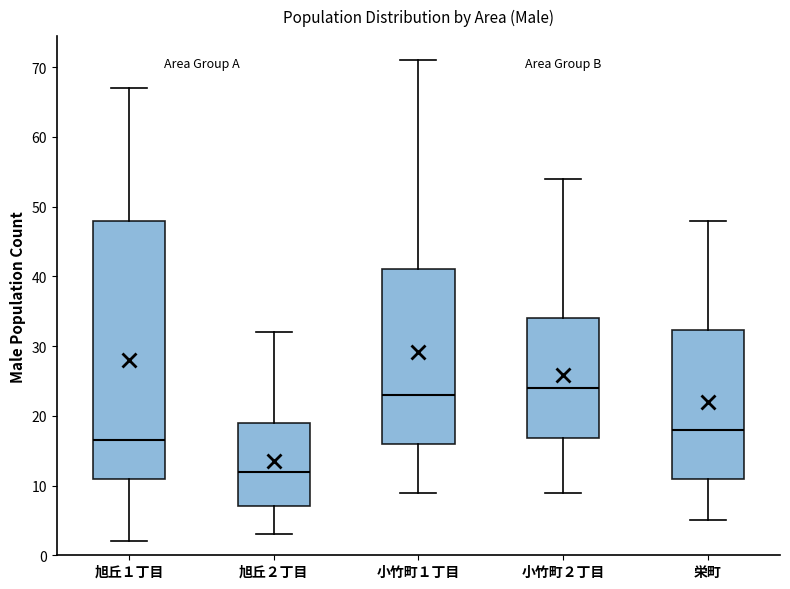

Reading left to right, transcribe this box plot: for each box, give where its median line is, the range the box spans, and where its two whiskers end, as read against the y-axis. The values are not printed on the chart, so give them approximately, as read against the axis.

旭丘１丁目: median 17, box 11 to 48, whiskers 2 to 67
旭丘２丁目: median 12, box 7 to 19, whiskers 3 to 32
小竹町１丁目: median 23, box 16 to 41, whiskers 9 to 71
小竹町２丁目: median 24, box 17 to 34, whiskers 9 to 54
栄町: median 18, box 11 to 32, whiskers 5 to 48